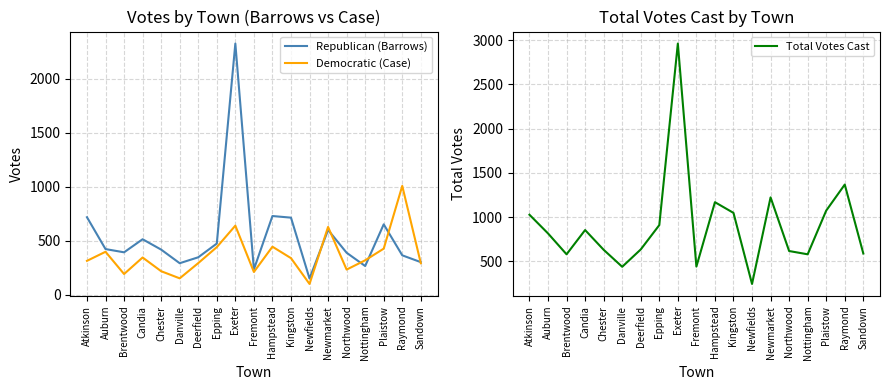

What is the maximum value shown in the chart?

2962